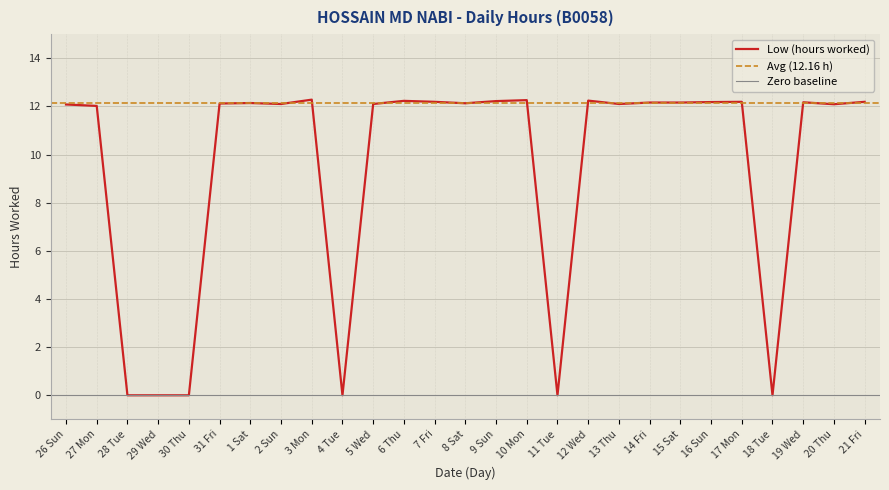

Does the chart display data point markers on the line(s)?

No